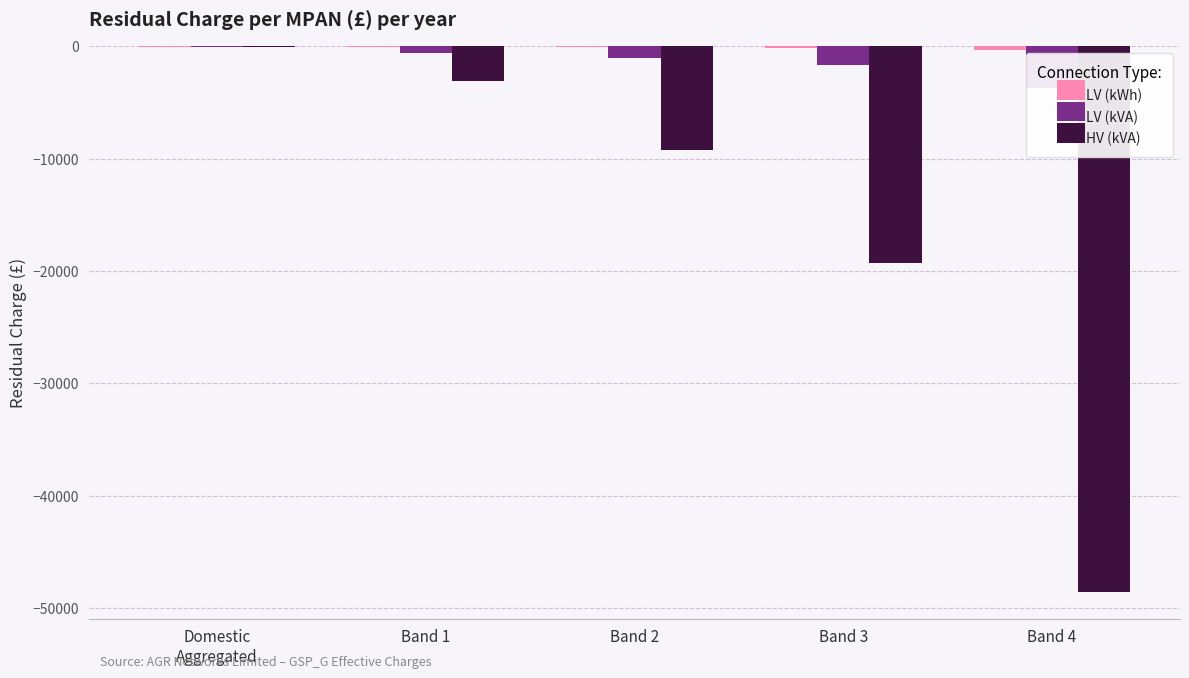

Between Band 1 and Band 4, which series saw the biggest shift?

HV (kVA)